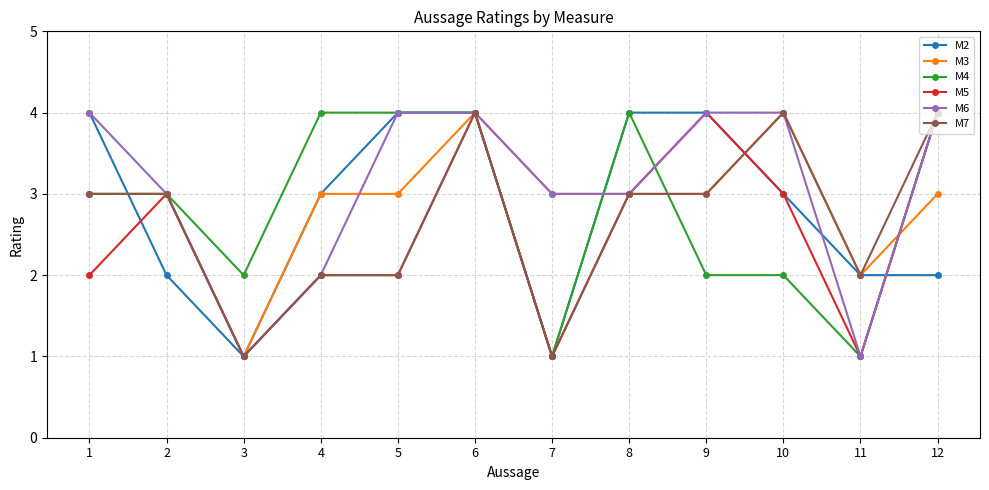

What is the maximum value for M3?

4